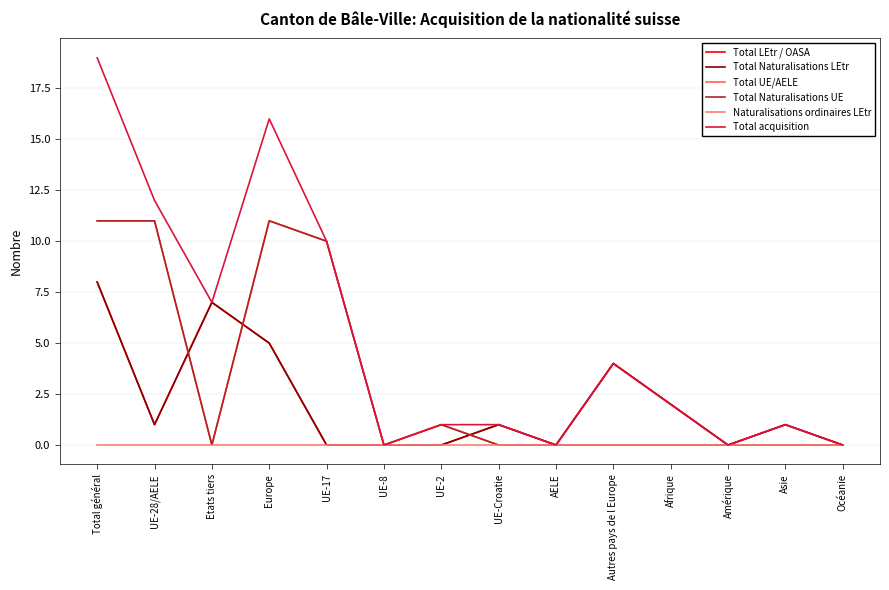

Is this an area chart (filled region under the line)?

No